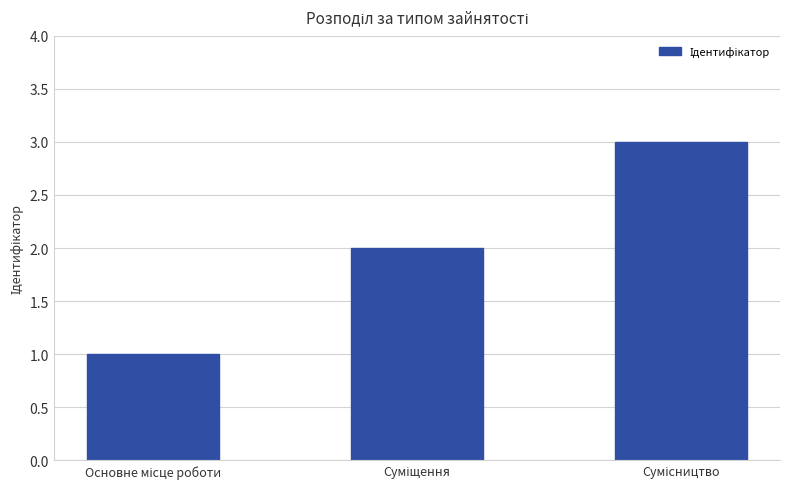

What is the sum of all values?

6